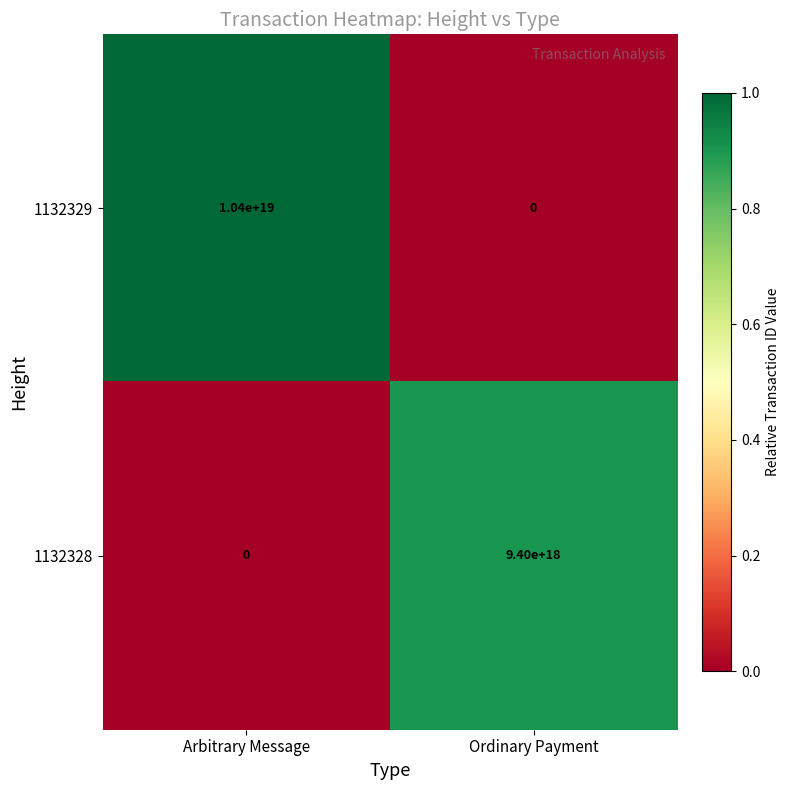

Which category has the highest value in the 1132329 series?

Arbitrary Message